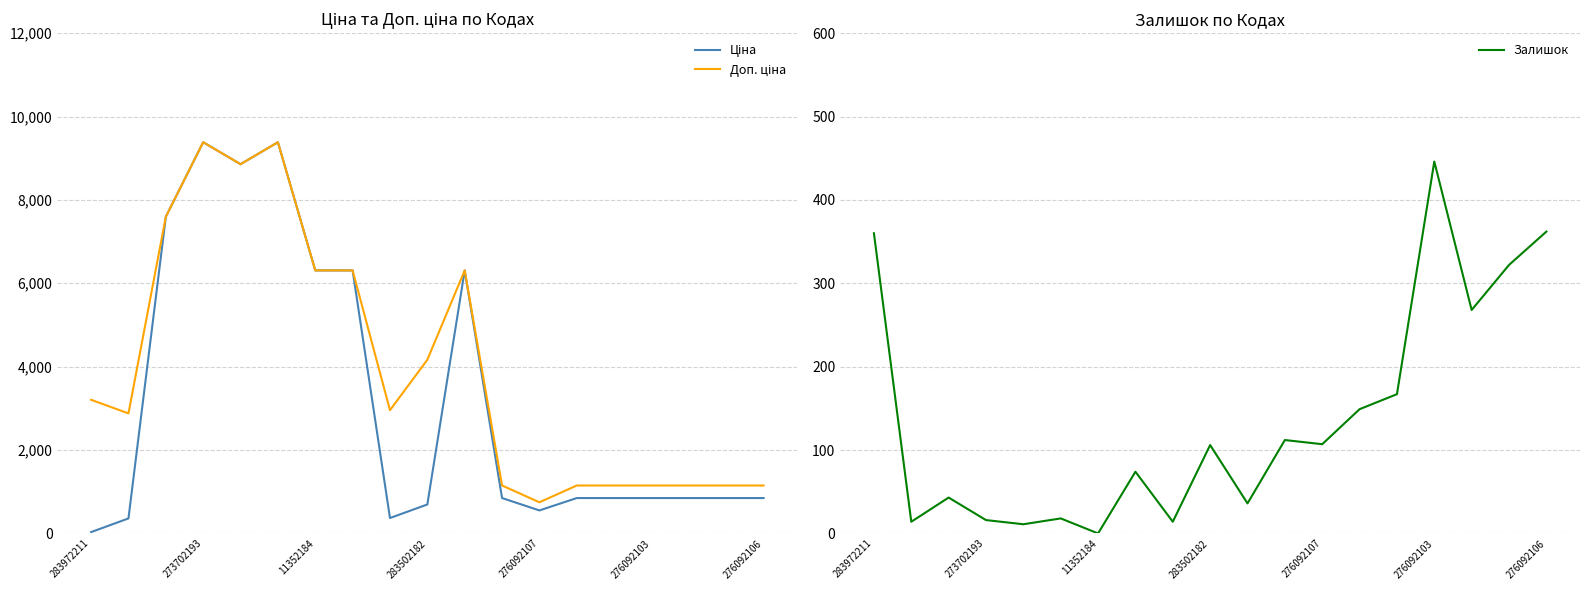

How many values in the Ціна series exceed 848?

14